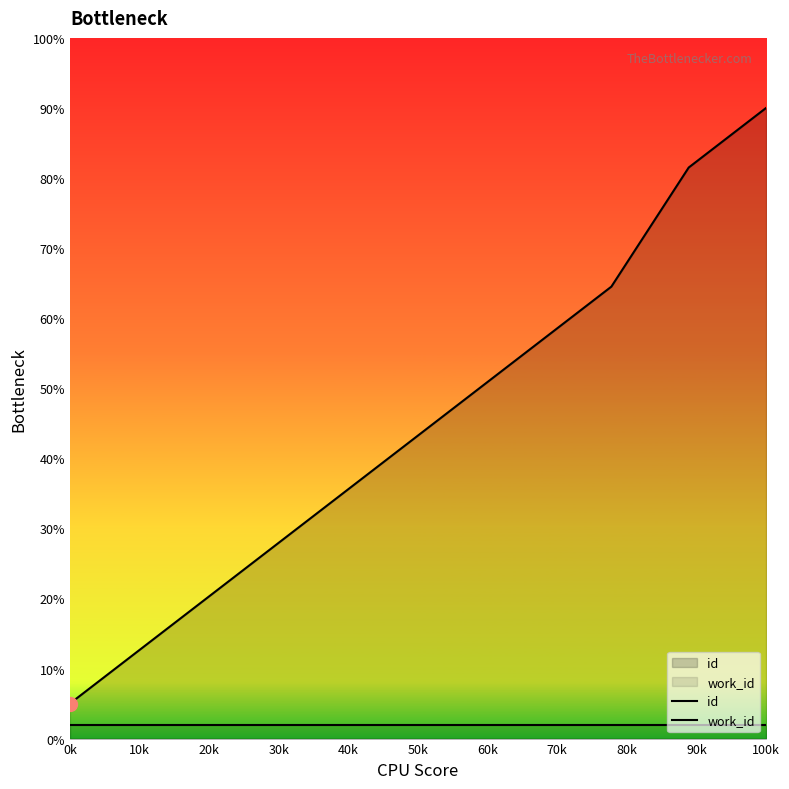

True or false: work_id has more than 2 points higher than both neighbors.

False